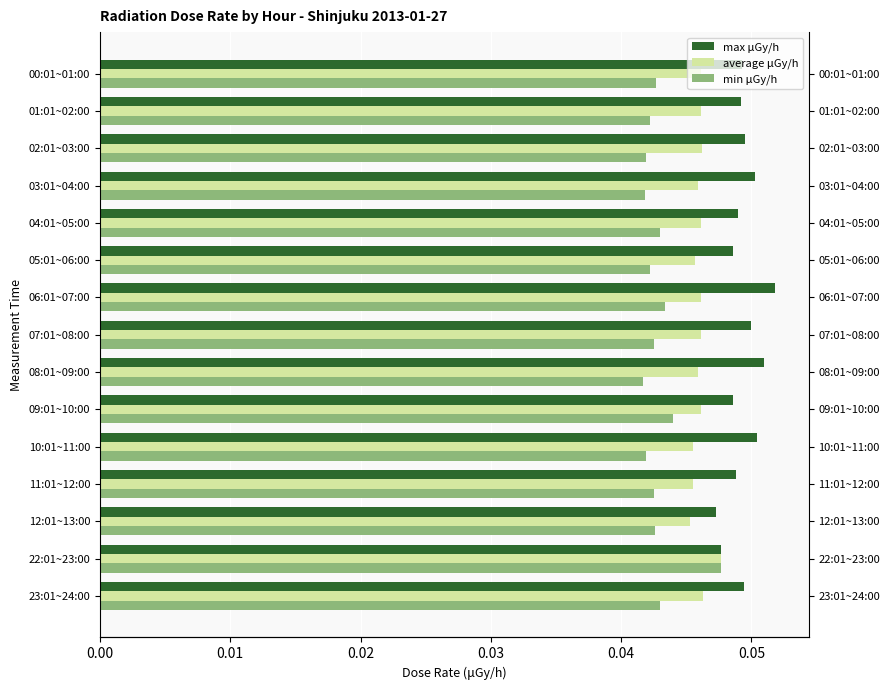

How many max μGy/h values are between 0 and 1?

15